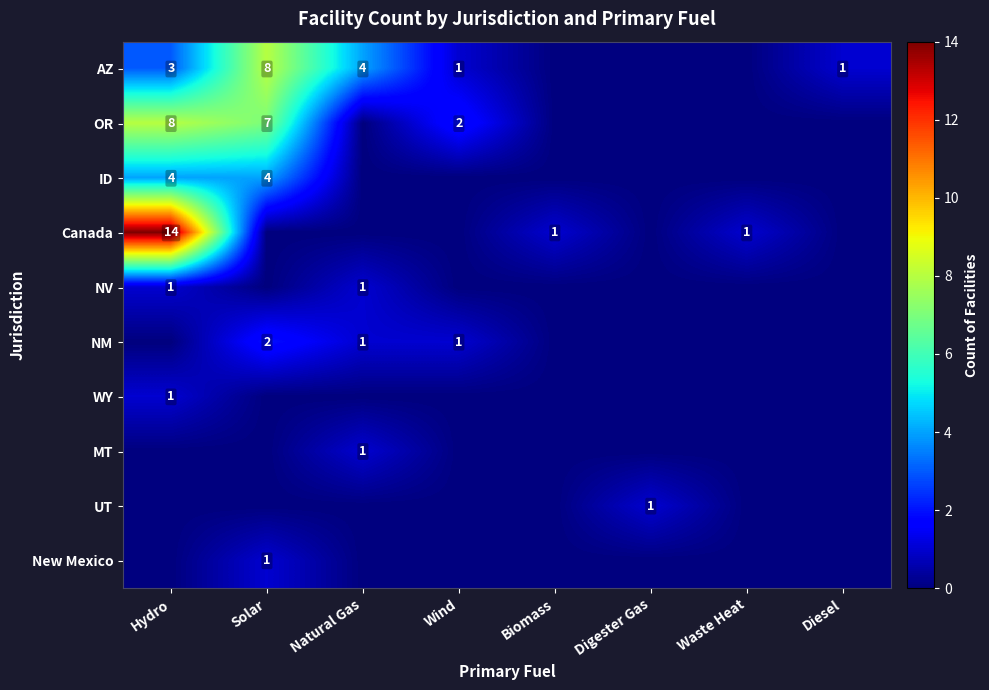

Is it true that OR equals 8 at Hydro?

True